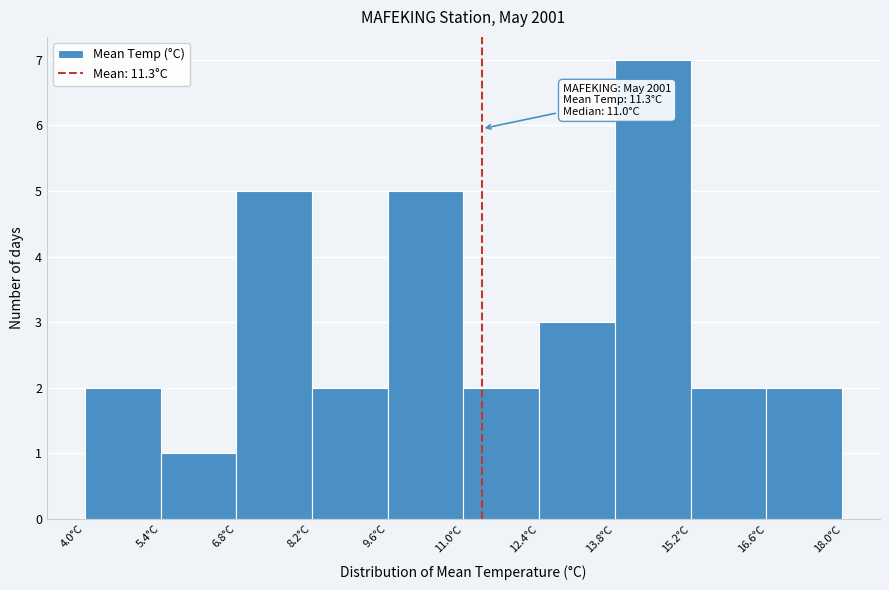

Over which range of the x-axis is the bar tallest?

13.8 to 15.2